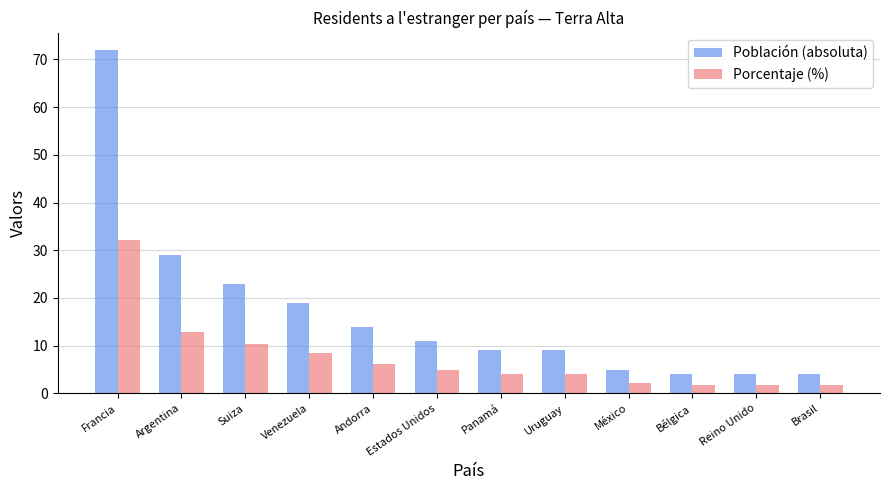

What are all the series names shown in the legend?

Población (absoluta), Porcentaje (%)